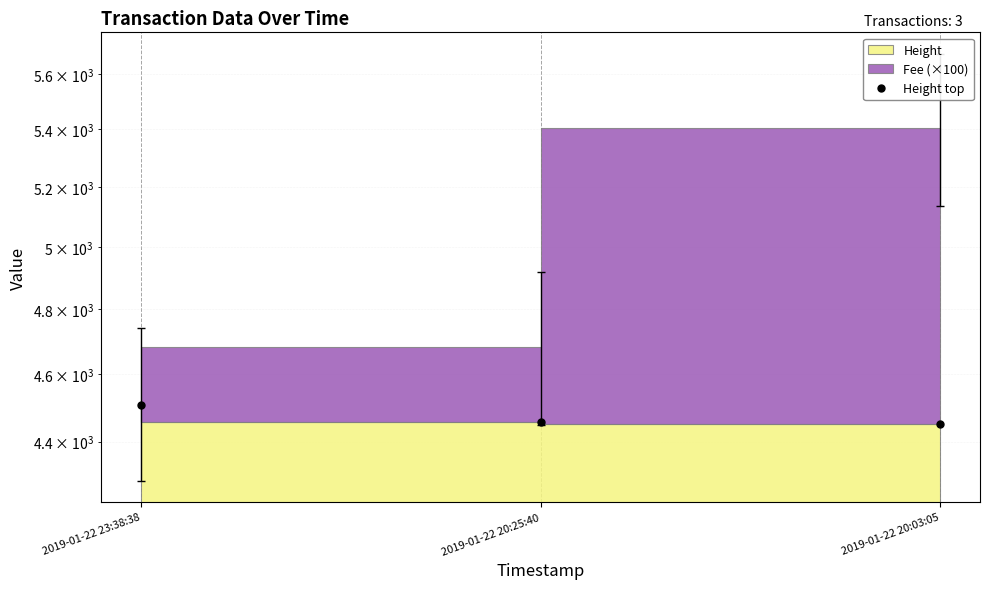

What is the smallest value displayed?

4451